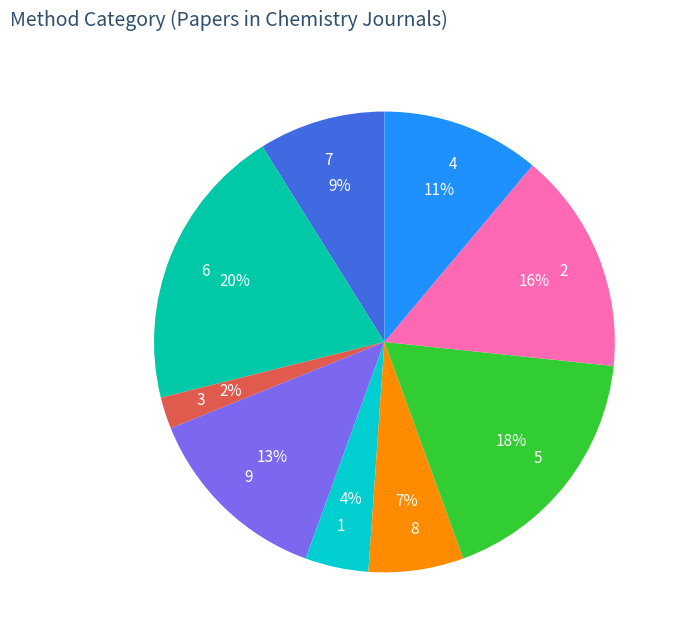

Which category has the smallest portion of the pie?

3